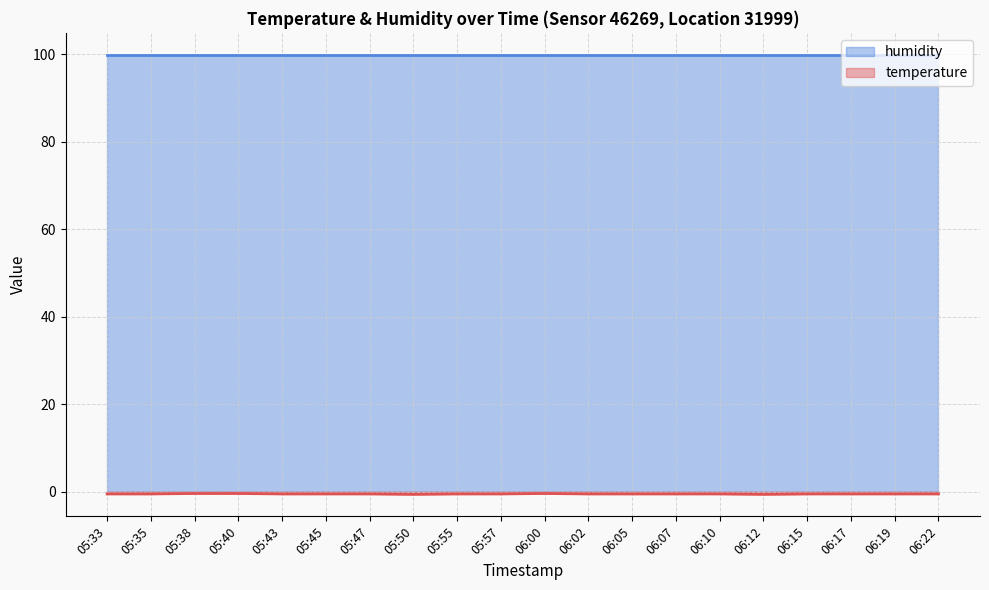

Rank the categories by value from lowest to highest.

05:50, 06:12, 05:33, 05:35, 05:43, 05:45, 05:47, 05:55, 05:57, 06:02, 06:05, 06:07, 06:10, 06:15, 06:17, 06:19, 06:22, 05:38, 05:40, 06:00